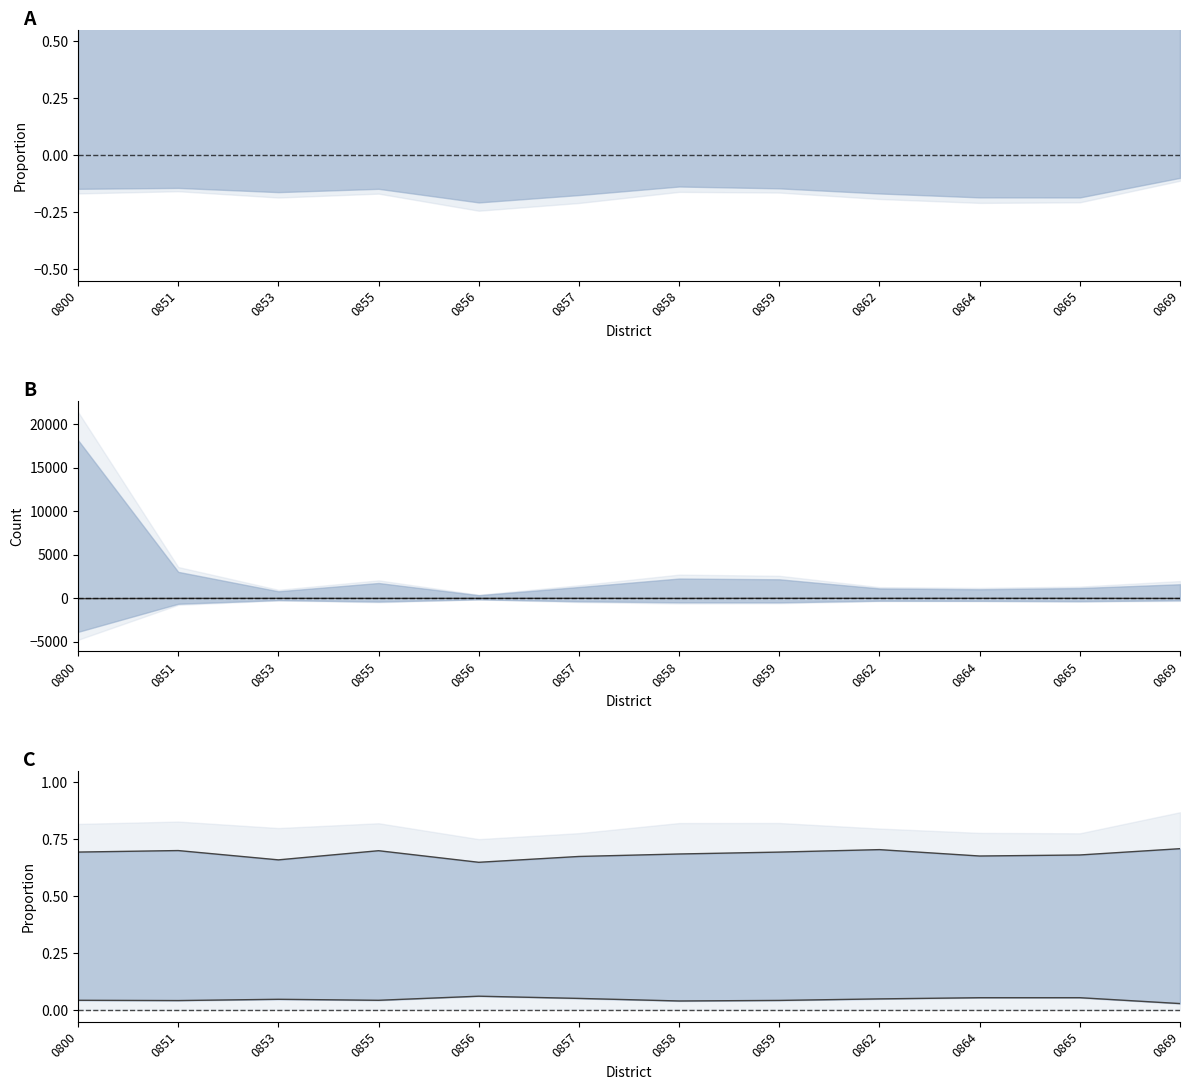

Is it true that Center line equals 1.1 at 0851?

False